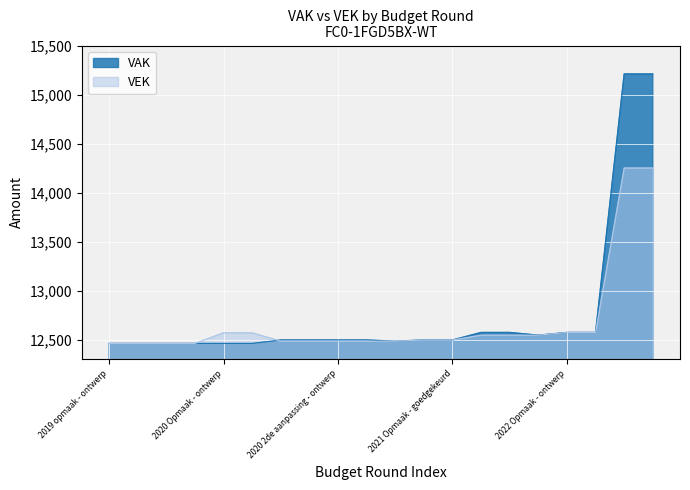

Reading left to right, what are all the values shown in this chart?

VAK: 12462	12462	12462	12462	12462	12462	12497	12497	12497	12497	12485	12497	12497	12574	12574	12546	12574	12574	15210	15210
VEK: 12462	12462	12462	12462	12570	12570	12485	12485	12485	12485	12485	12497	12497	12546	12546	12546	12574	12574	14251	14251